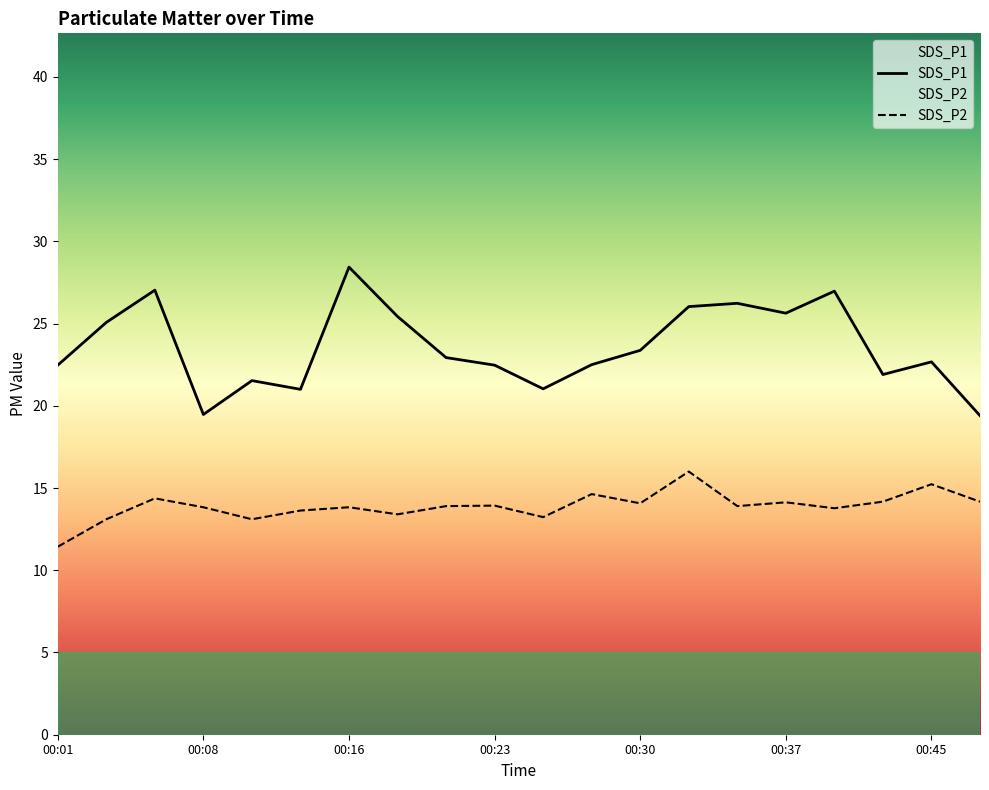

Which series has the widest spread of values?

SDS_P1